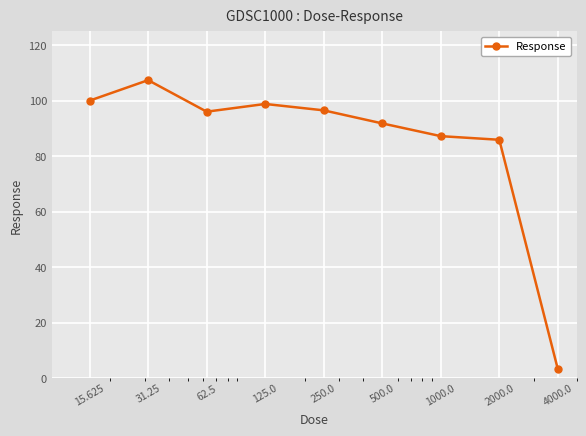

What is the maximum value shown in the chart?

107.4